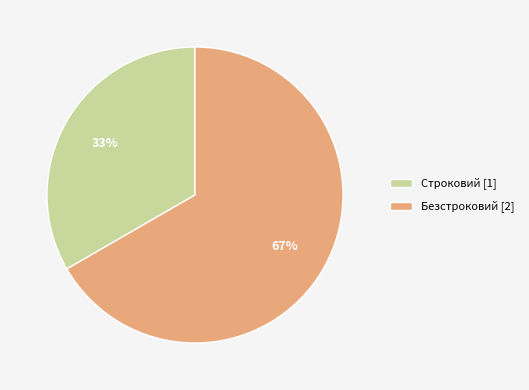

Which has a higher value, Безстроковий or Строковий?

Безстроковий